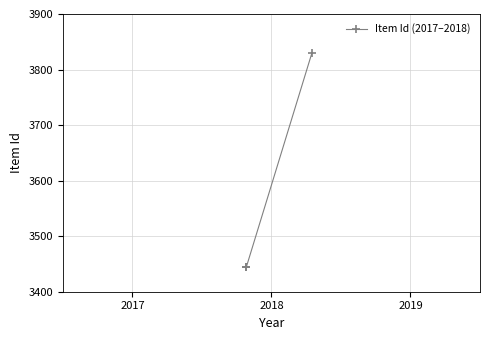

Which label corresponds to the smallest value in the chart?

2018